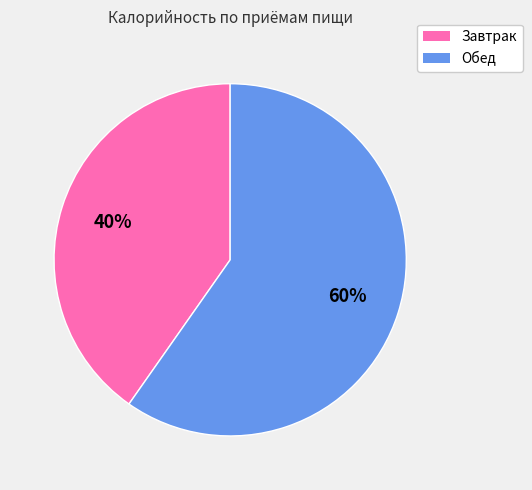

Which category has the smallest portion of the pie?

Завтрак